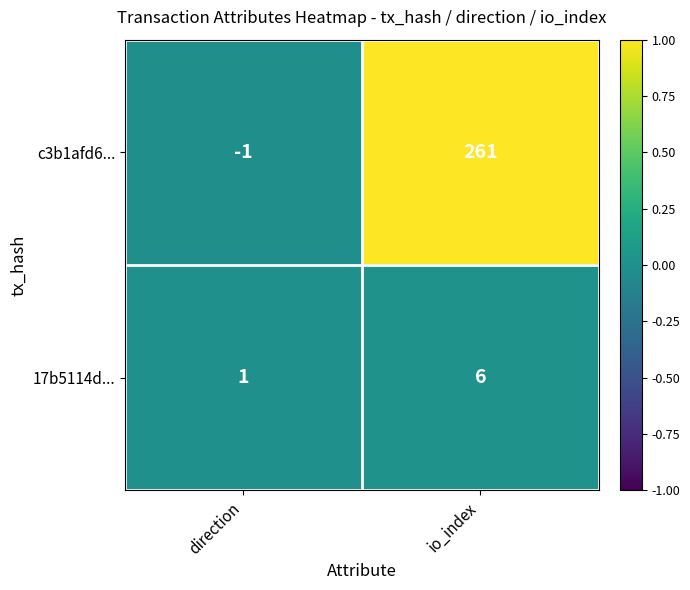

List the series in order of their overall mean, lowest first.

17b5114d..., c3b1afd6...